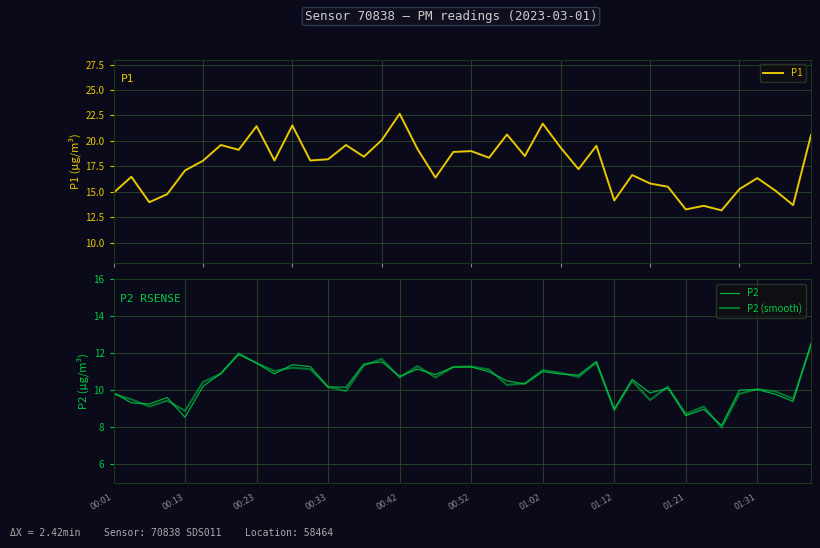

How many interior local peaks does the P2 (smooth) series have?

12